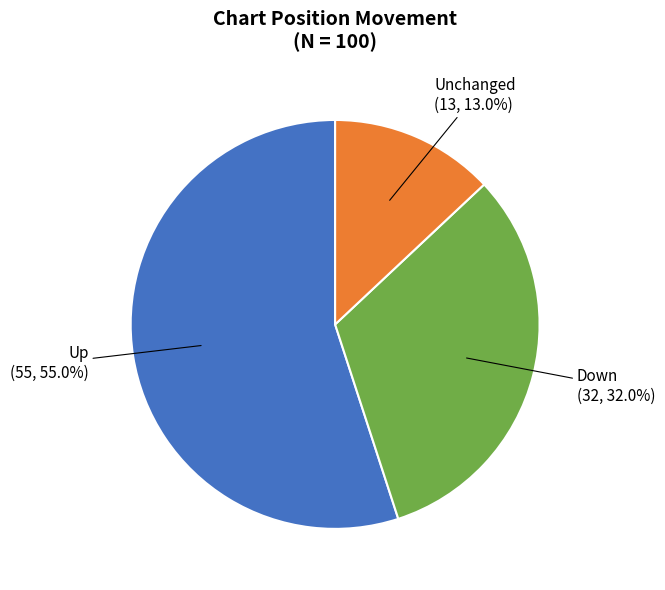

Rank the categories by value from highest to lowest.

Up, Down, Unchanged